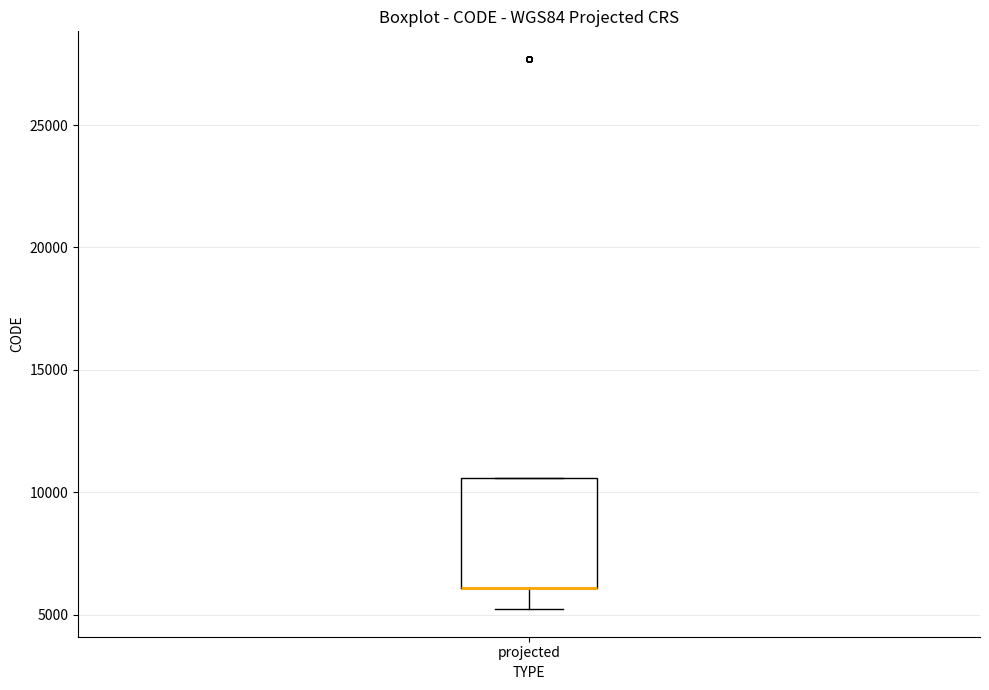

Transcribe this box plot: give where the median line is, the range the box spans, and where the two whiskers end, as read against the y-axis. The values are not printed on the chart, so give them approximately, as read against the axis.

median 6000 (drawn on the box's lower edge), box 6000 to 10500, whiskers 5000 to 10500